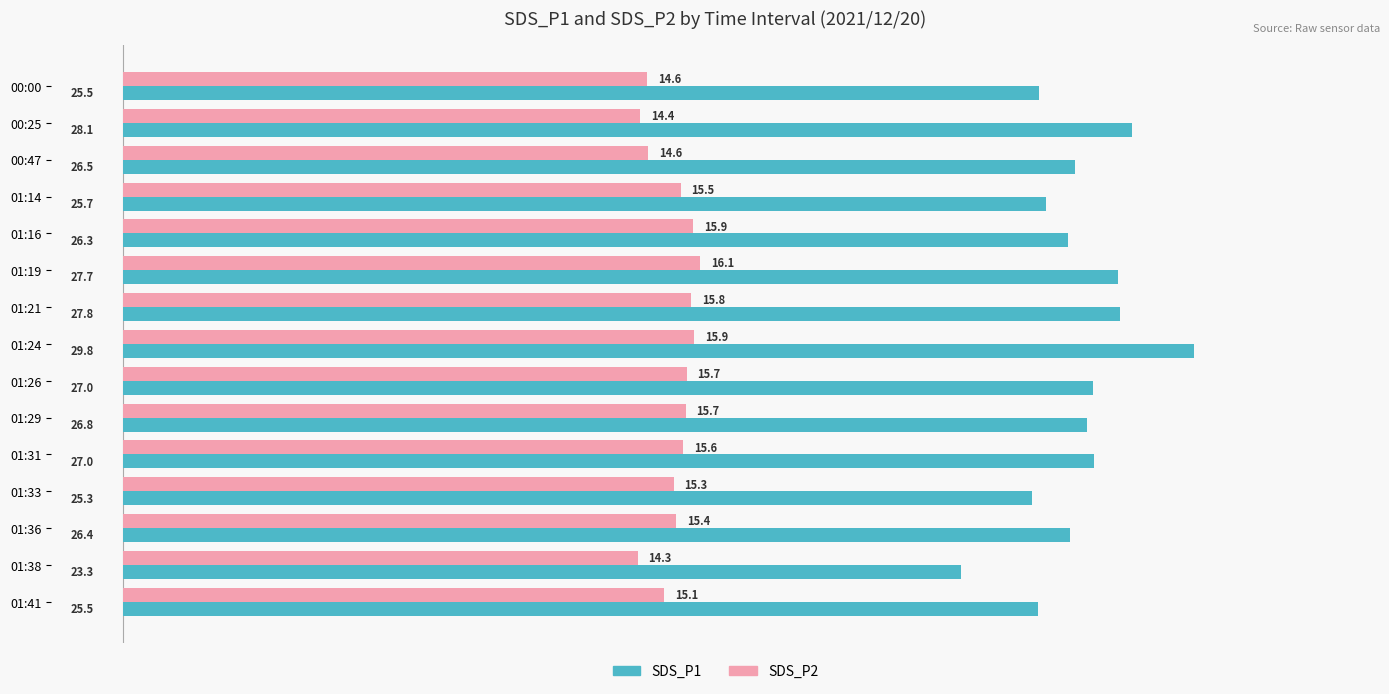

At which category is the sum across all series the highest?

01:24